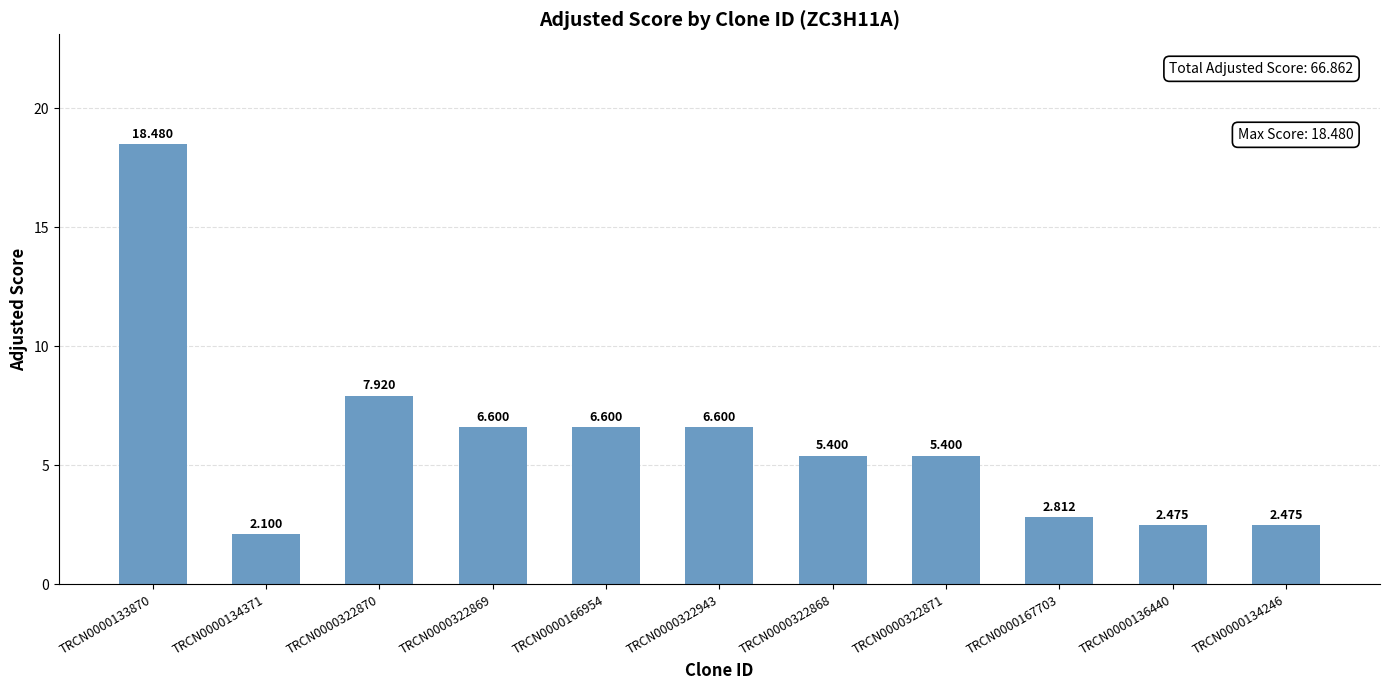

How many bars are there in total?

11